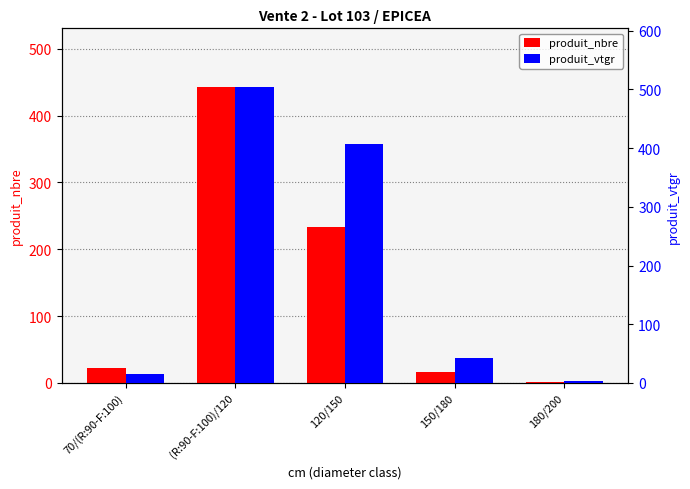

At which category does the chart reach its minimum across all series?

180/200